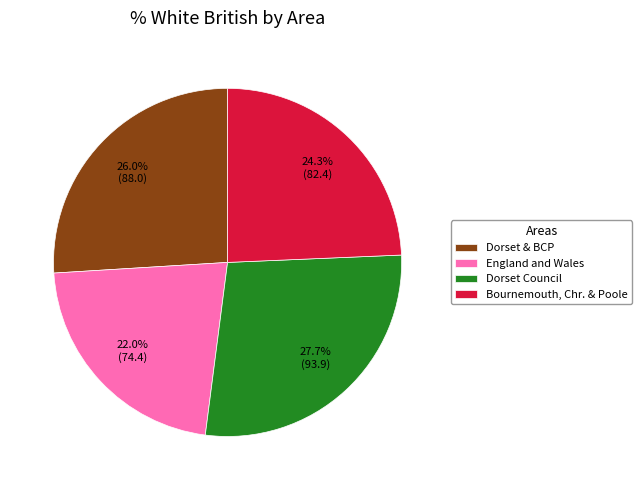

How many segments does this pie chart have?

4